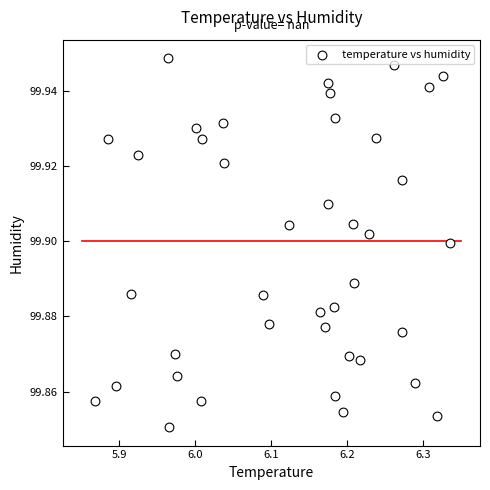

What is the range of X values (max minus min)?

0.5